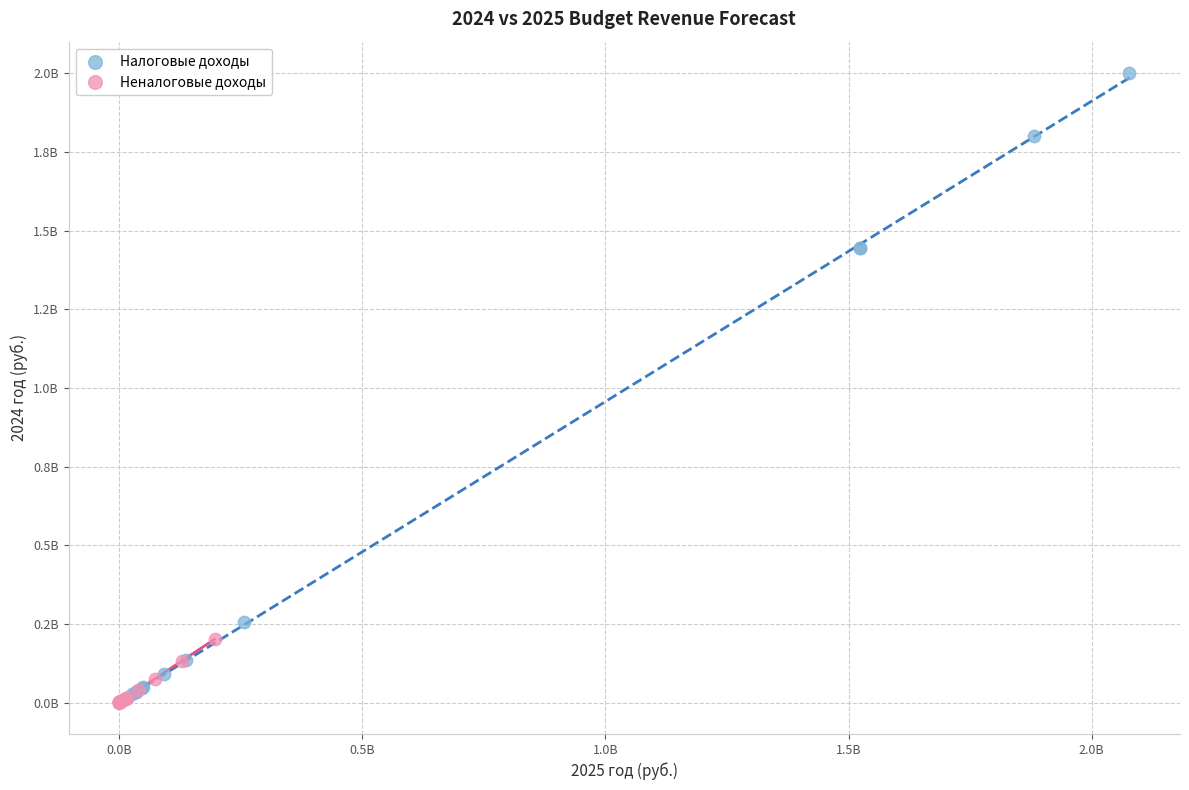

Which series has the largest Y range (max minus min)?

Налоговые доходы